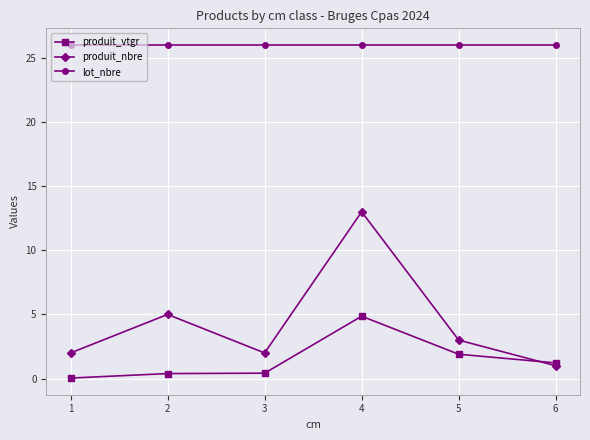

At how many categories does at least one series exceed 17?

6